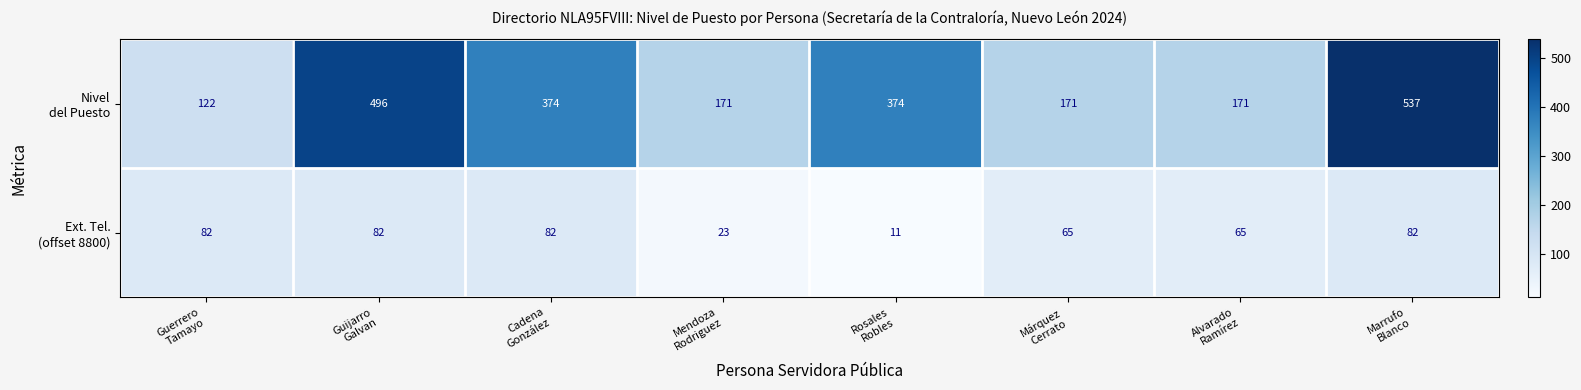

At how many categories does at least one series exceed 86?

8